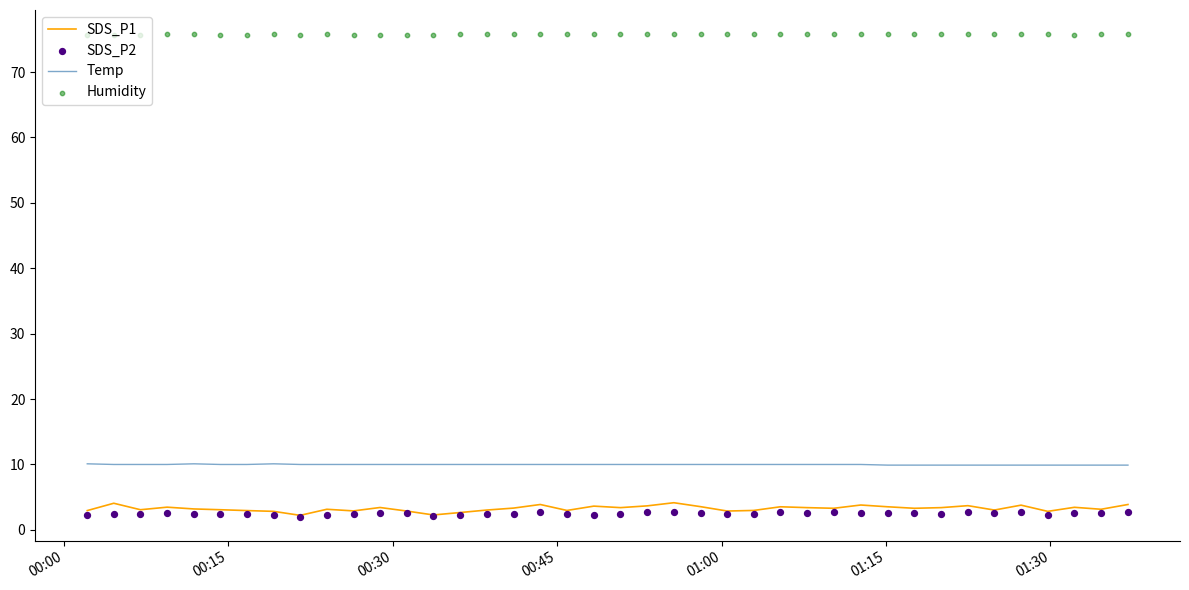

Which series has the largest total across all categories?

Humidity